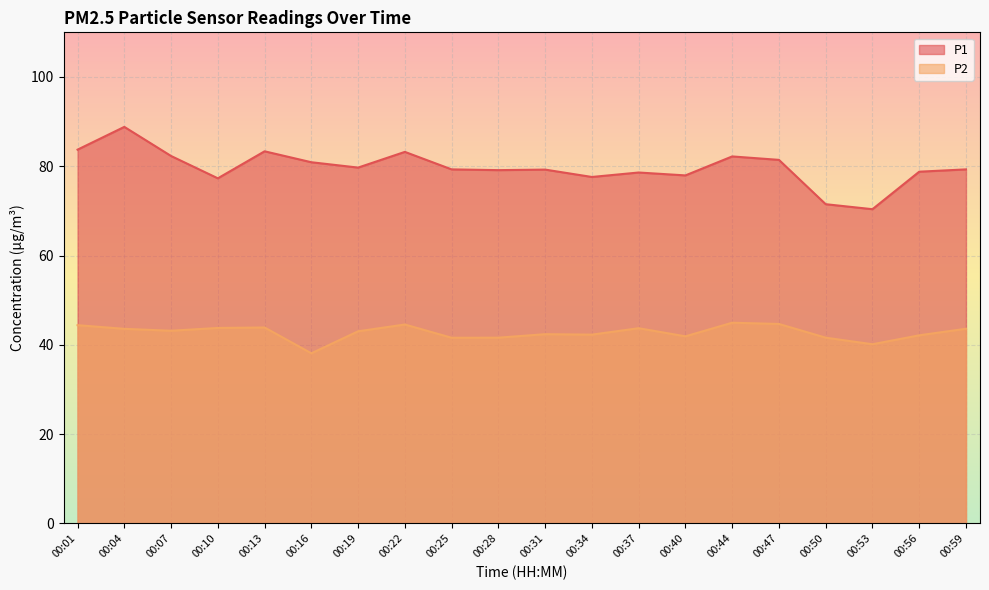

True or false: P2 and P1 cross at least once.

False